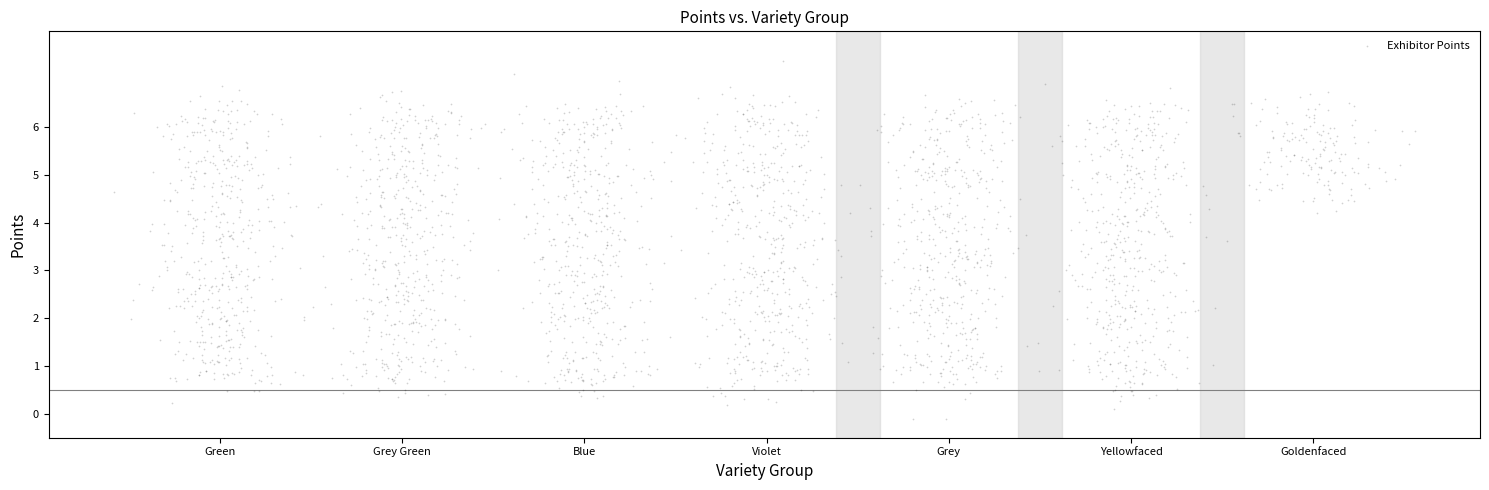

What is the range of Y values (max minus min)?

7.5